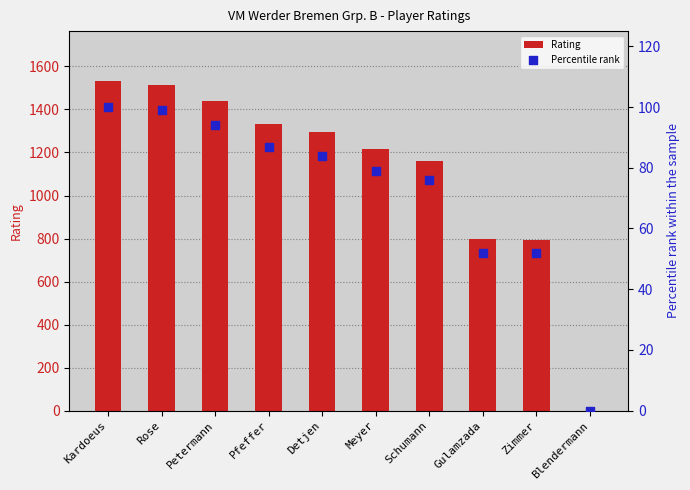

At how many categories does at least one series exceed 181?

9